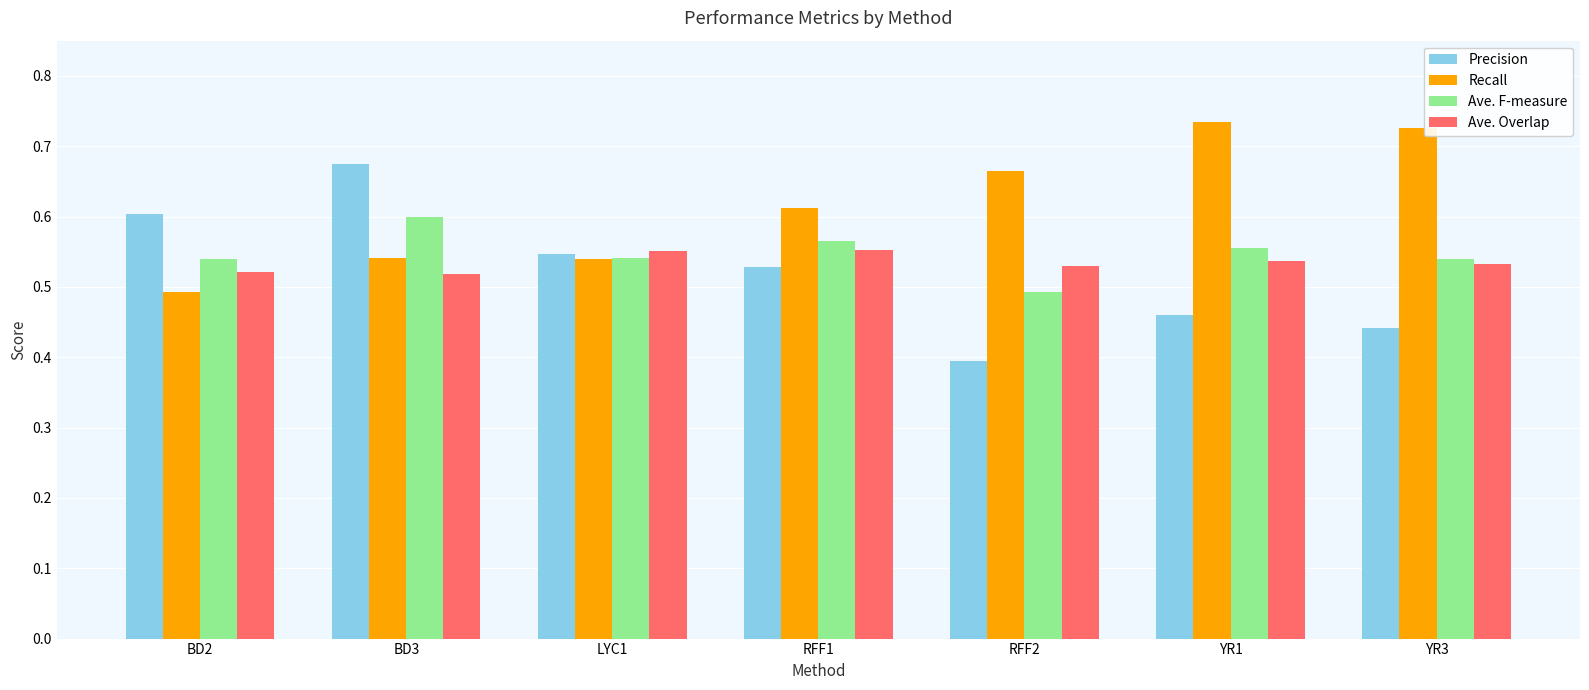

Which series has the widest spread of values?

Precision